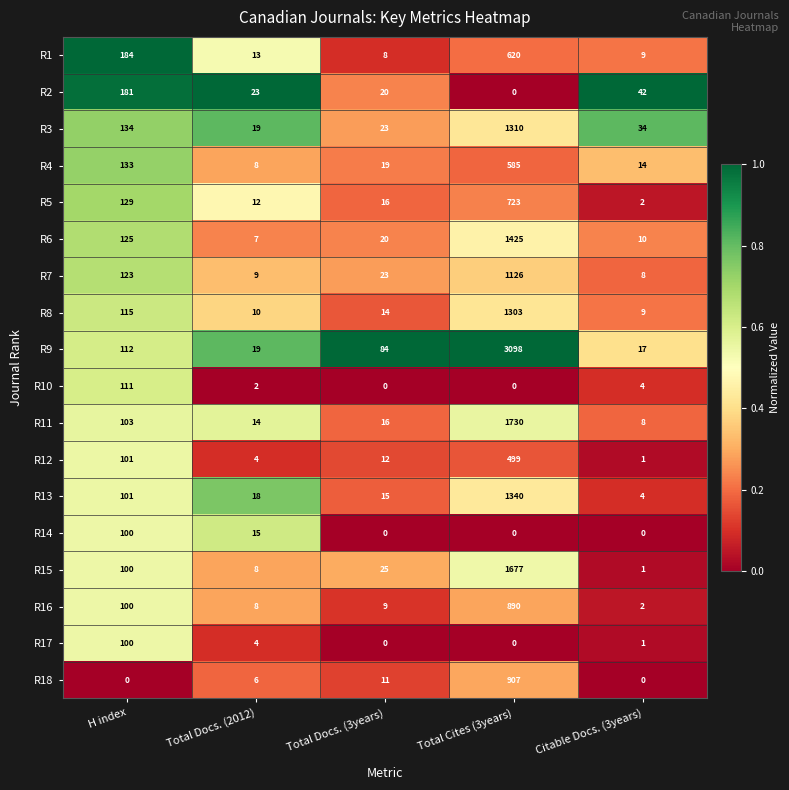

What is the sum of the R10 values at Total Cites (3years) and H index?

111